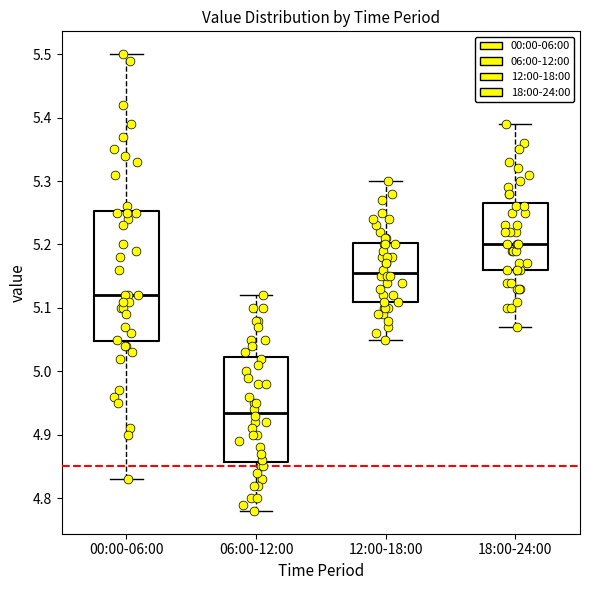

Which box's median line is the highest?

18:00-24:00